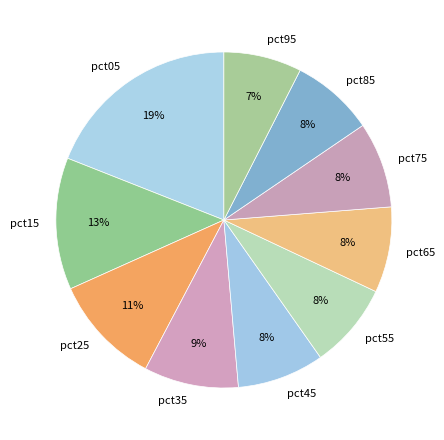

To the nearest percent, what percentage of the pie is pct05?

19%